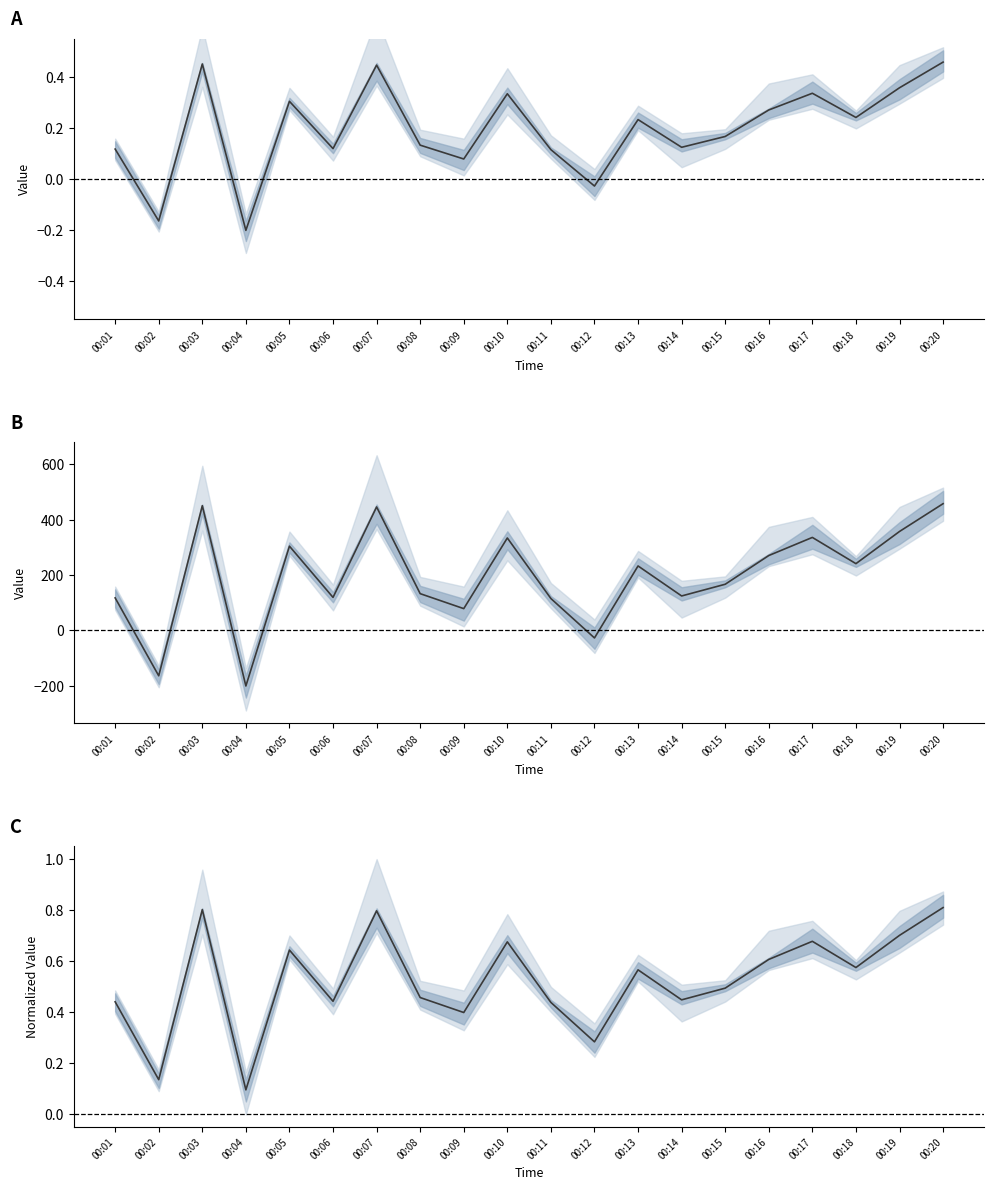

What is the sum of all values?

10.5